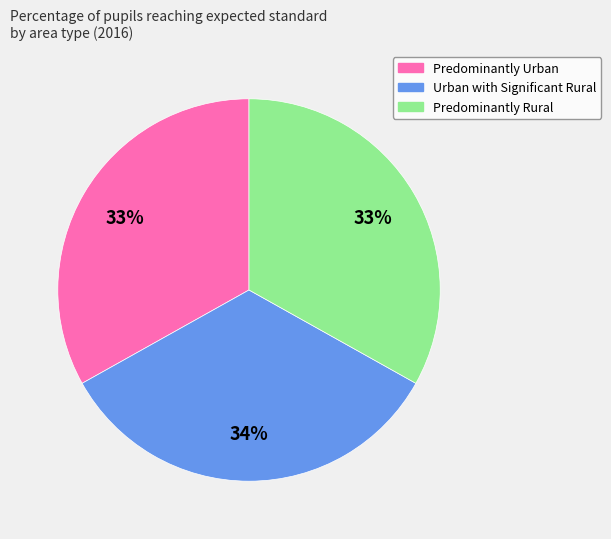

Count the number of slices in the pie.

3